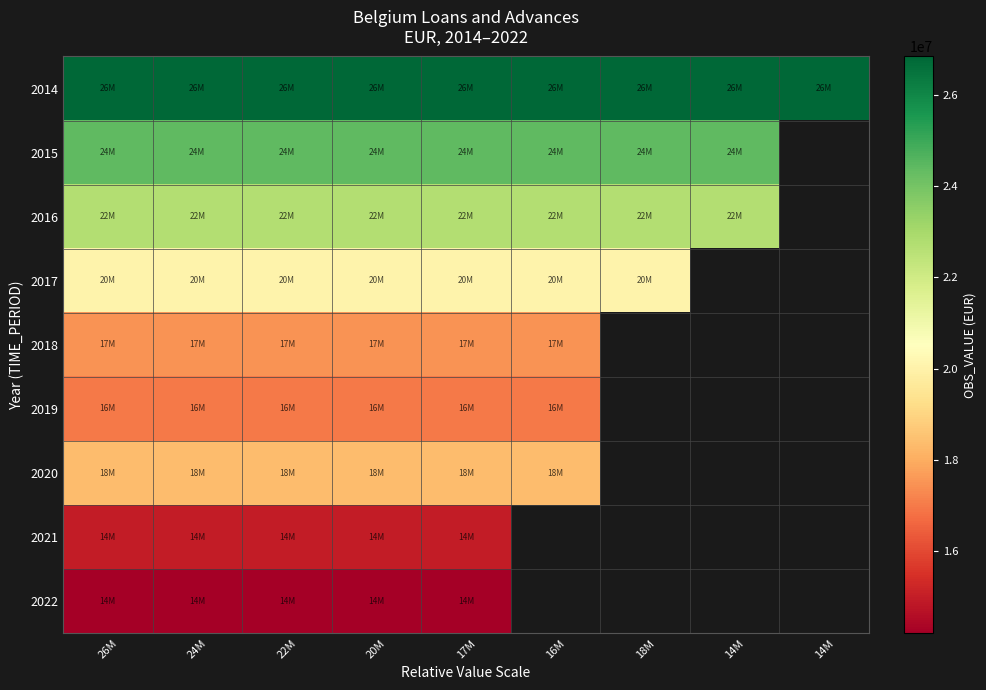

At how many categories does at least one series exceed 17585819?

9